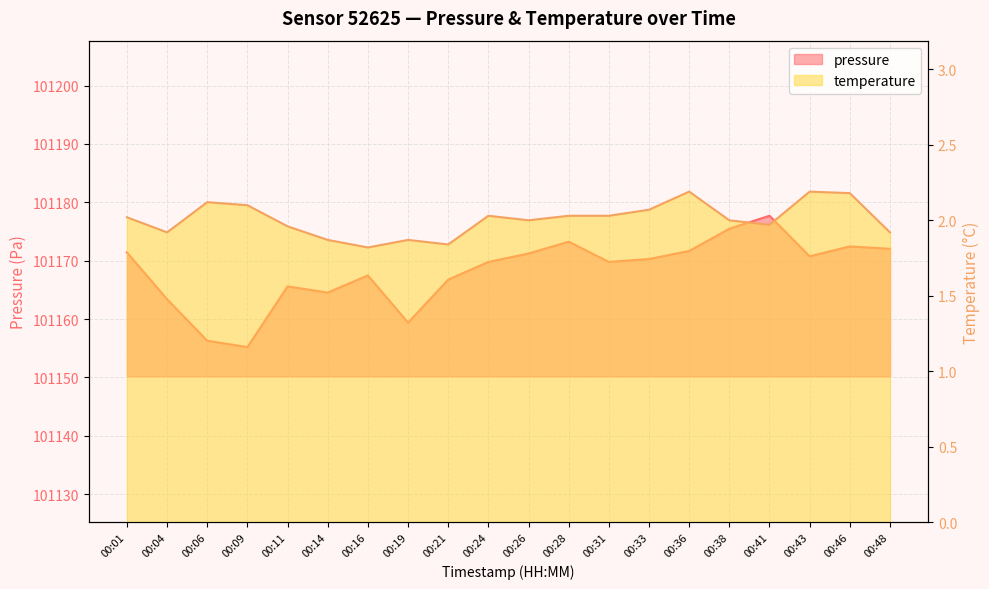

The temperature series shows 3.1 at 00:19. True or false?

False